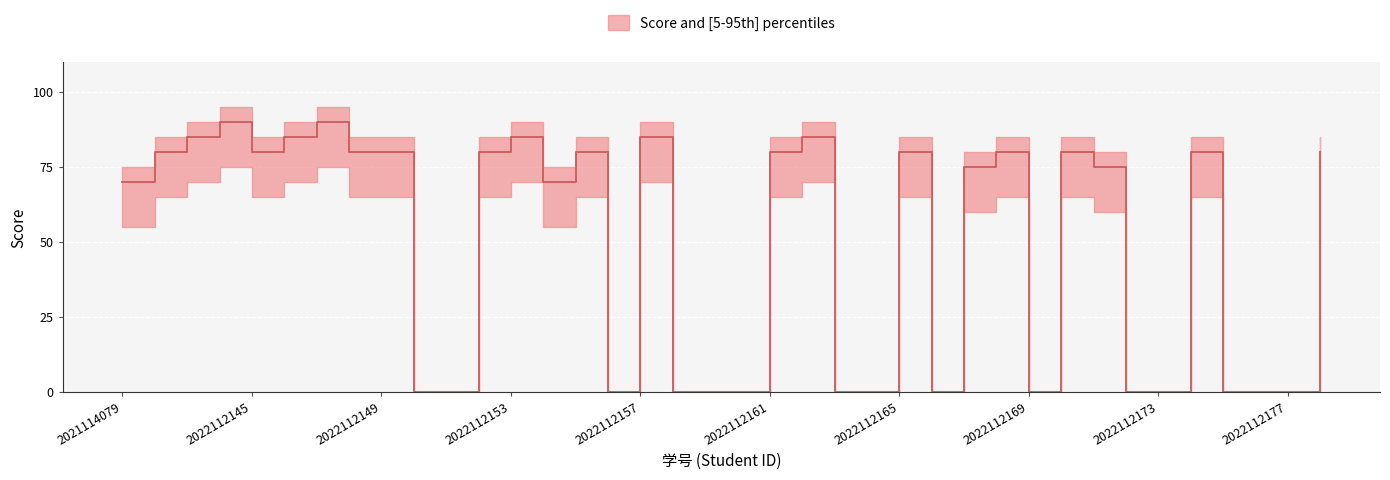

What is the value of the 总分 (median) point at the 17th from the left?

85